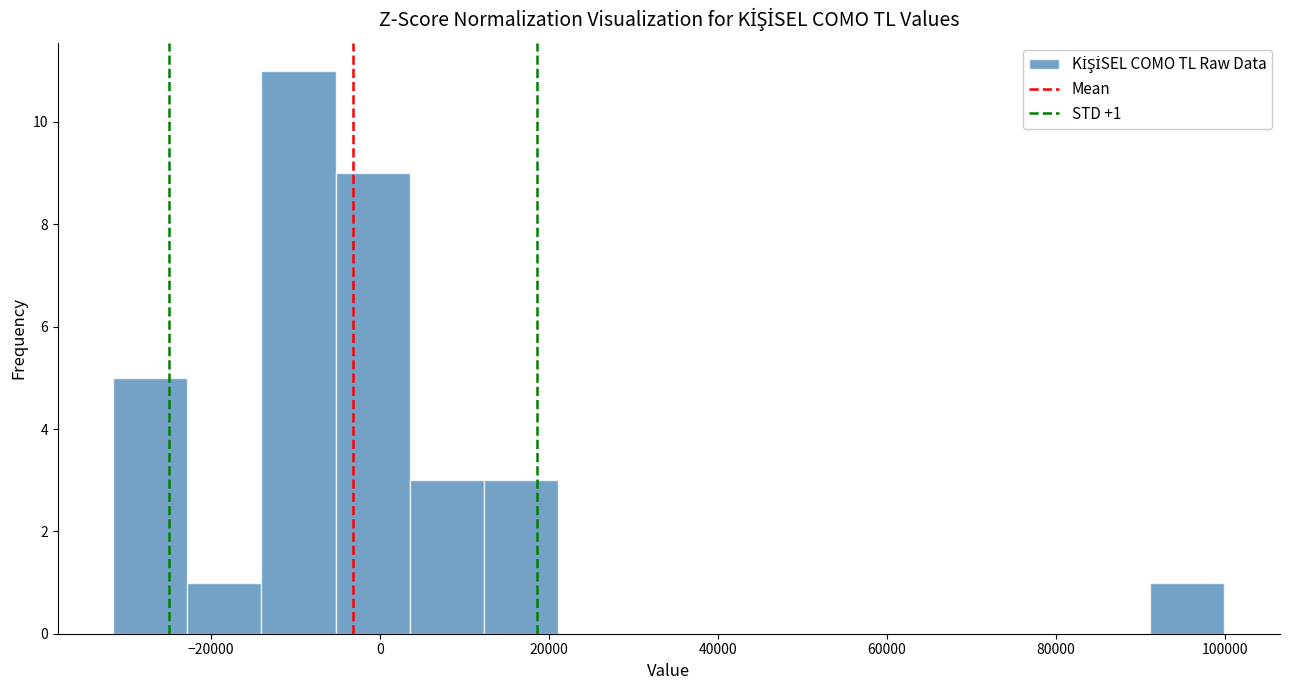

Over which range of the x-axis is the bar tallest?

-14000 to -6000